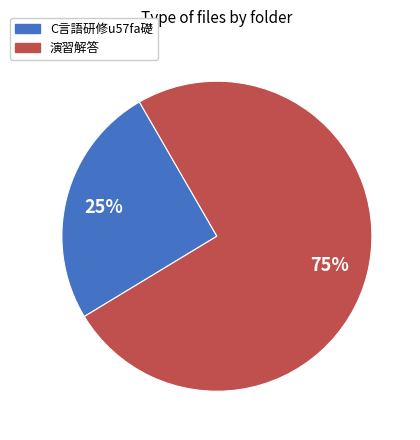

To the nearest percent, what is the average slice percentage?

50%